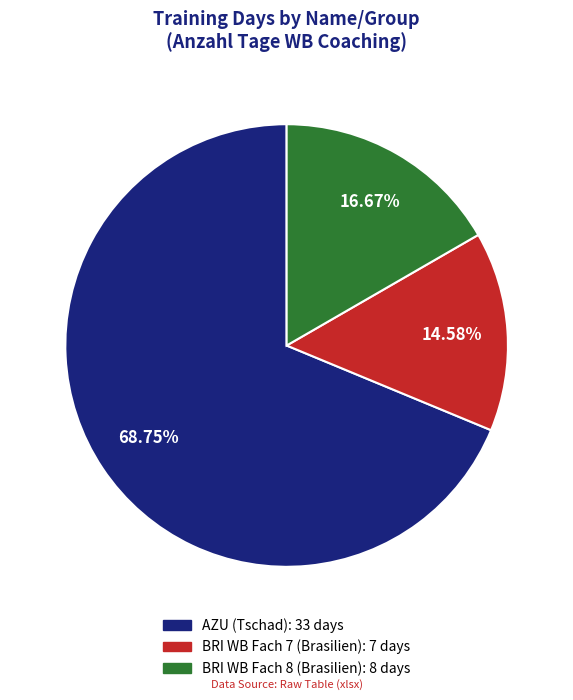

How many segments does this pie chart have?

3